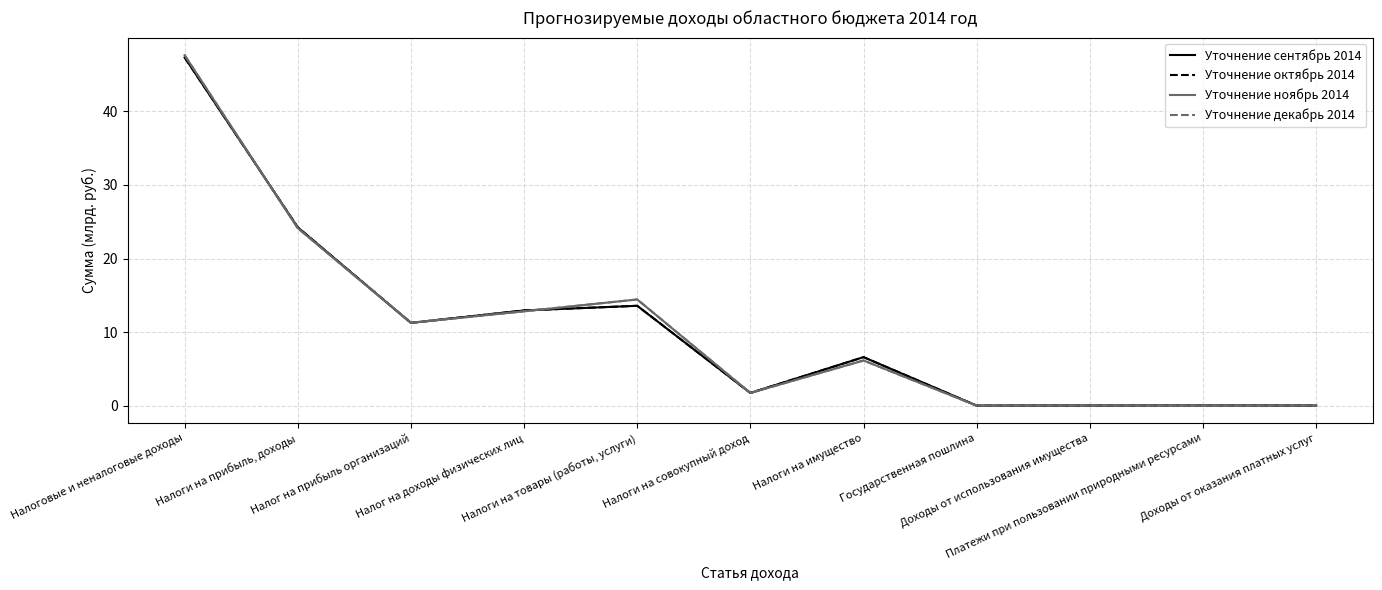

The value of Уточнение ноябрь 2014 at Налоги на товары (работы, услуги) is 14.5. True or false?

True